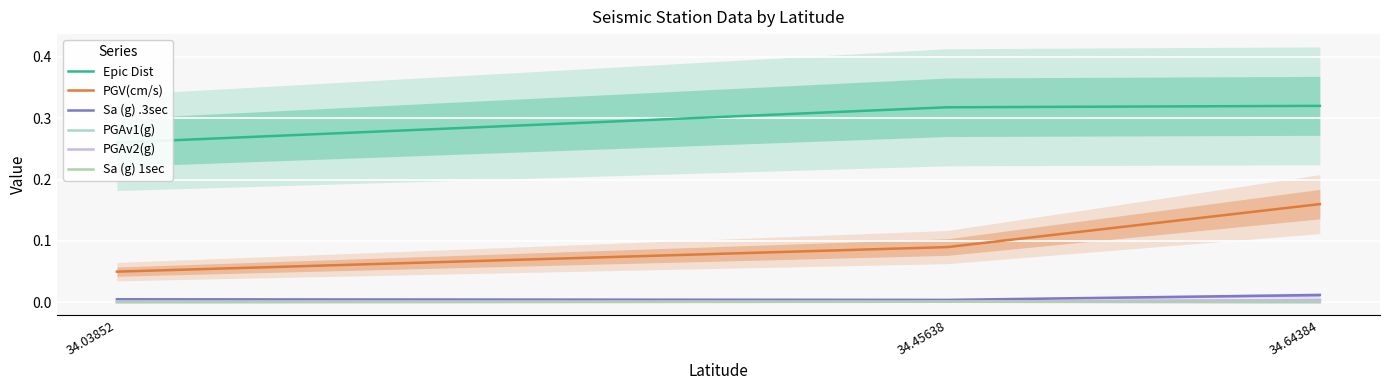

Reading left to right, transcribe all the data shown in this chart.

Epic Dist: 34.03852=0.3	34.45638=0.3	34.64384=0.3
PGV(cm/s): 34.03852=0.1	34.45638=0.1	34.64384=0.2
Sa (g) .3sec: 34.03852=0.0	34.45638=0.0	34.64384=0.0
PGAv1(g): 34.03852=0.0	34.45638=0.0	34.64384=0.0
PGAv2(g): 34.03852=0.0	34.45638=0.0	34.64384=0.0
Sa (g) 1sec: 34.03852=0.0	34.45638=0.0	34.64384=0.0